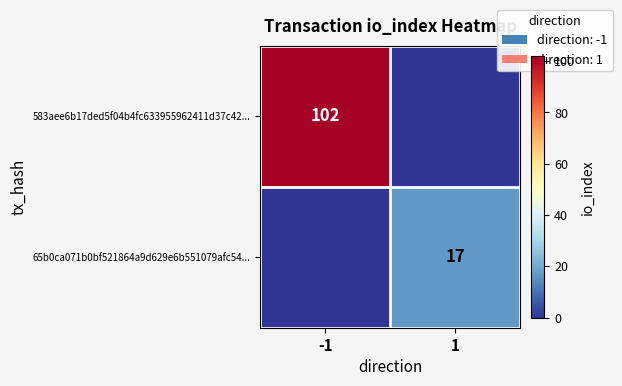

What is the spread (max minus min) of values at -1?

102